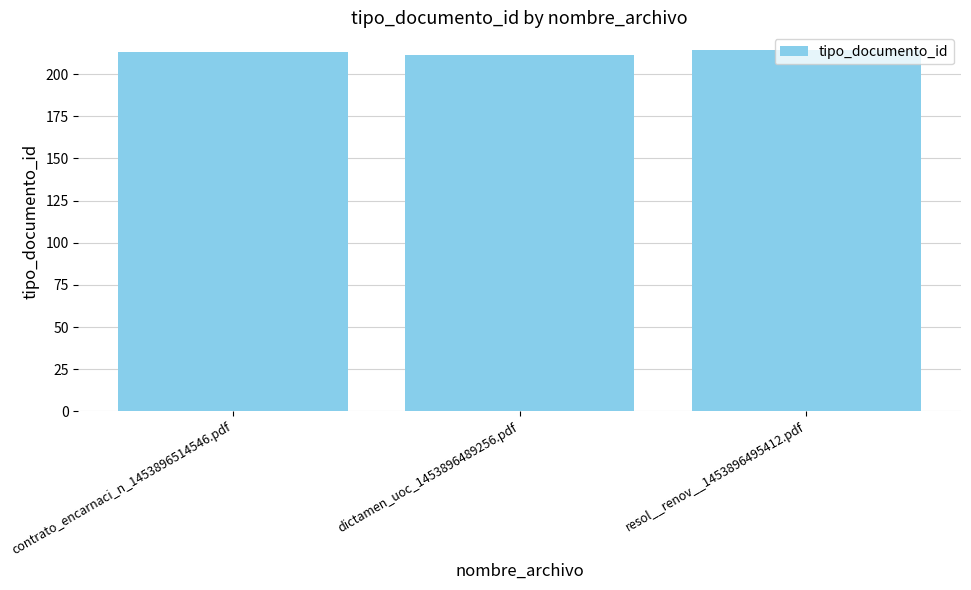

The value at resol__renov__1453896495412.pdf is 214. True or false?

True